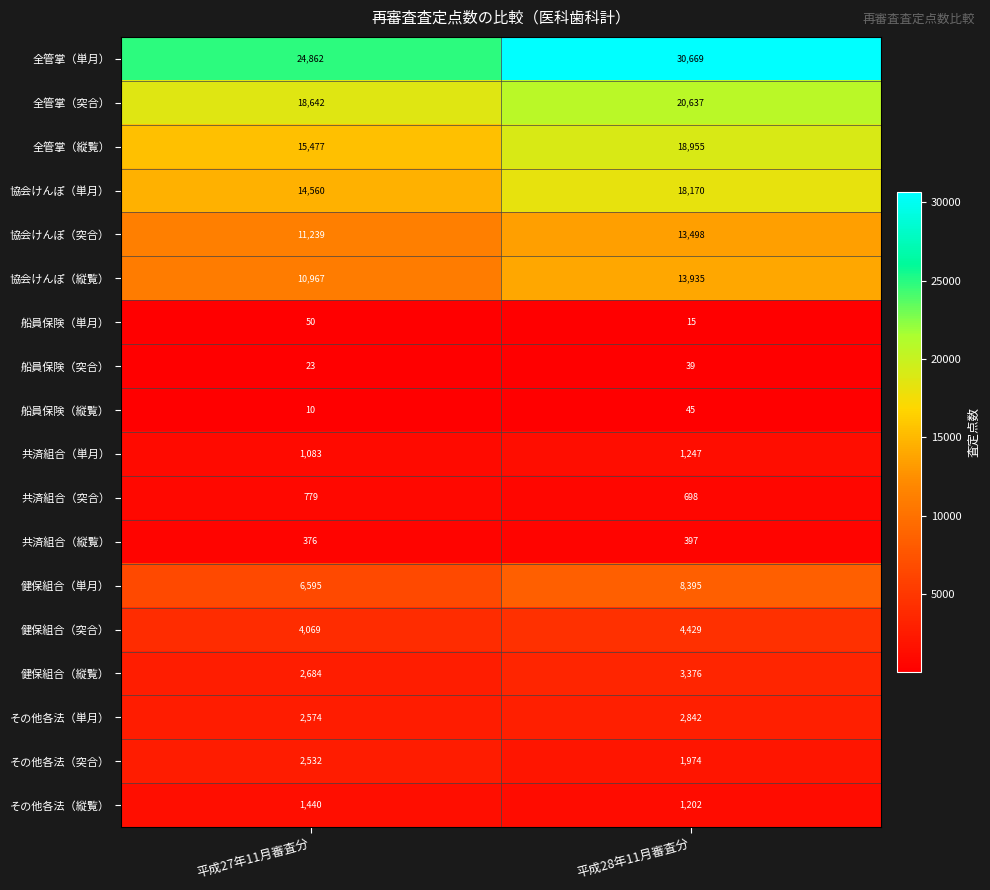

Which label corresponds to the largest value in the chart?

平成28年11月審査分